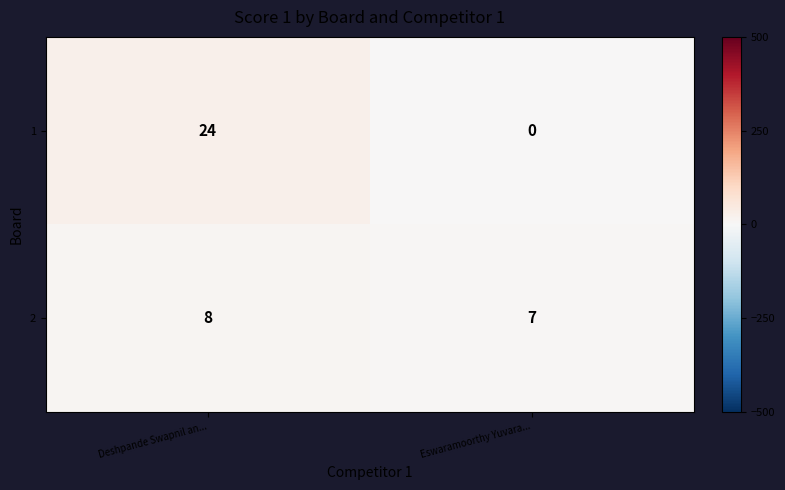

Is it true that 1 equals 0 at Eswaramoorthy Yuvara...?

True